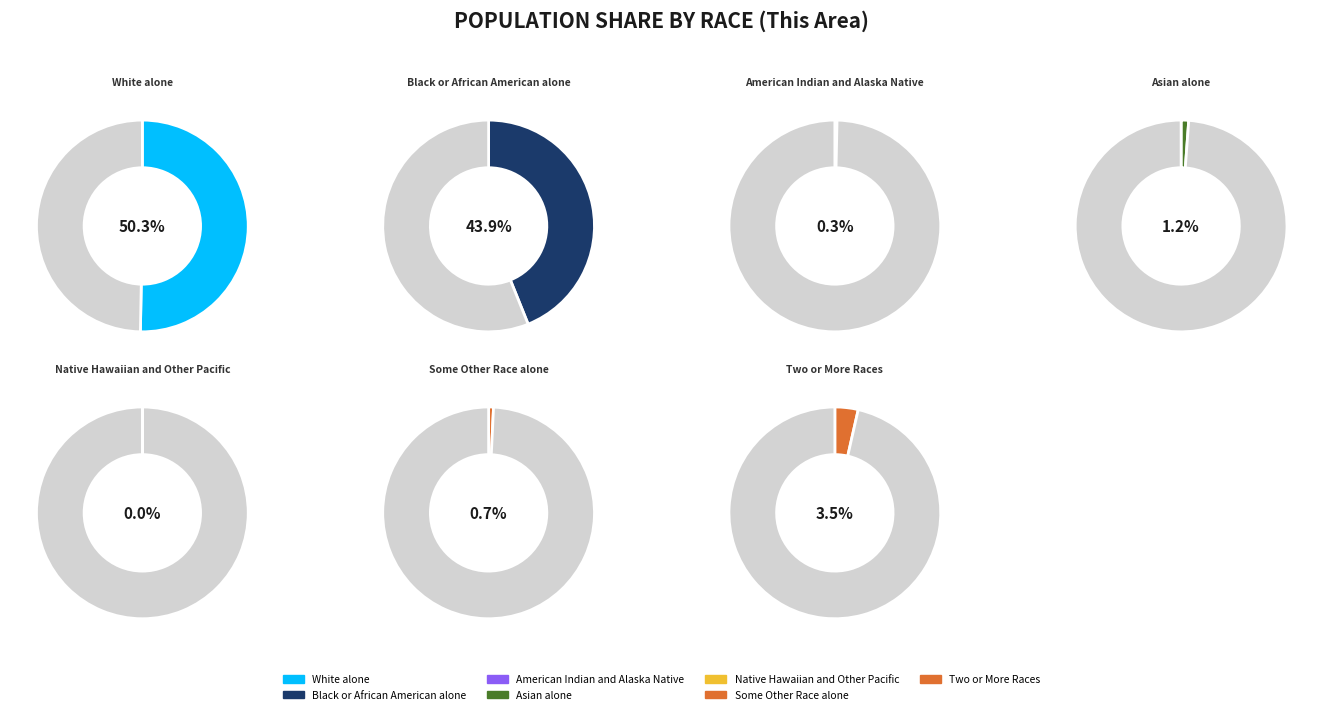

True or false: Native Hawaiian and Other Pacific accounts for 0% of the total.

True